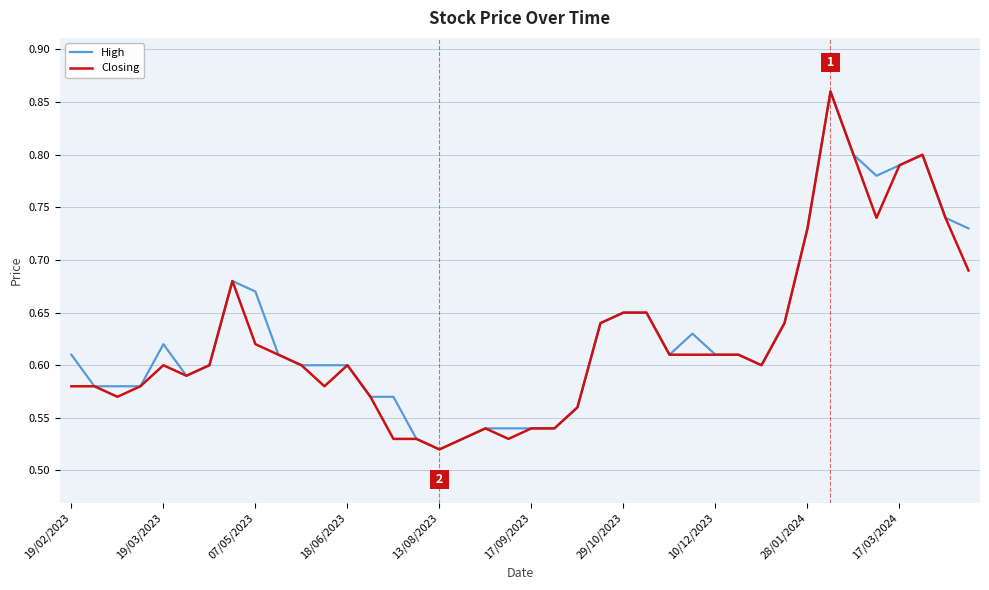

Does the chart have visible grid lines?

Yes